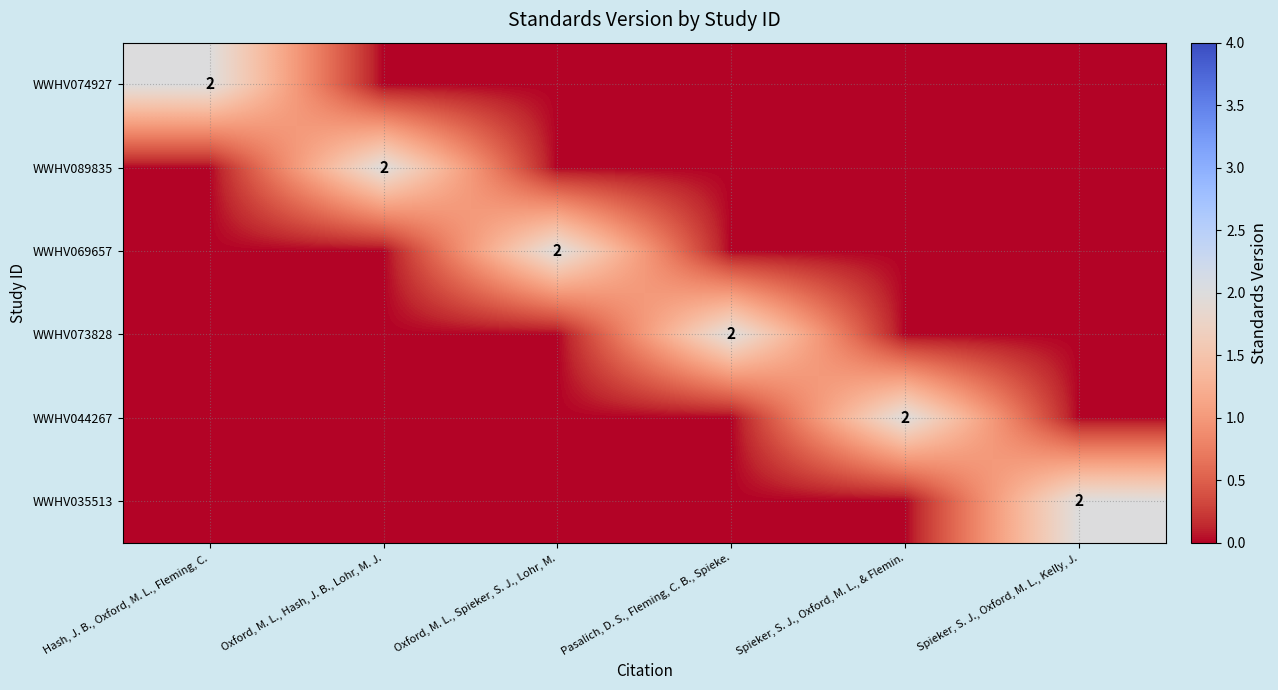

The WWHV044267 series shows 2 at Spieker, S. J., Oxford, M. L., & Flemin.. True or false?

True